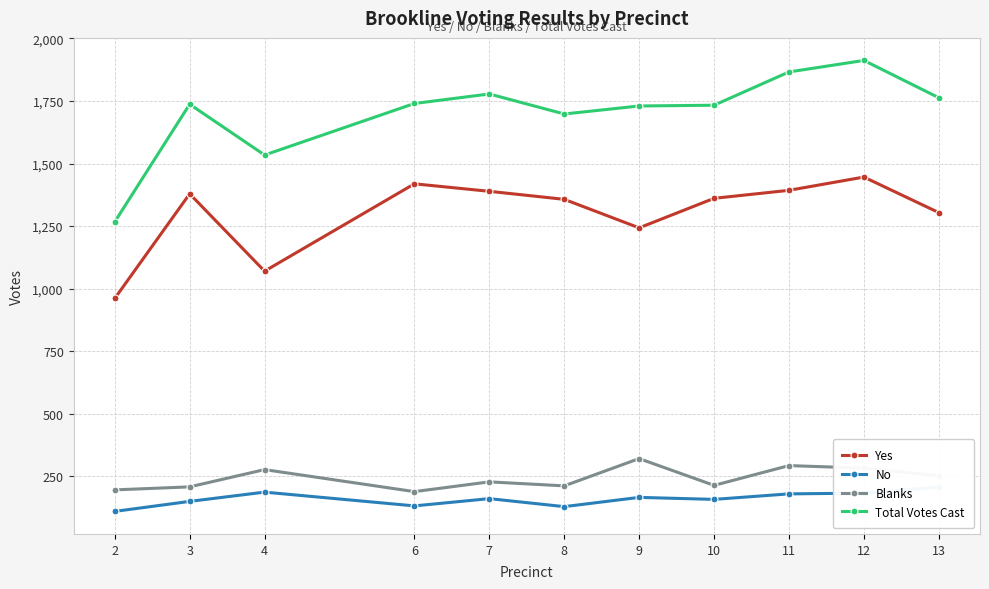

Where does the No series first go above 161?

4